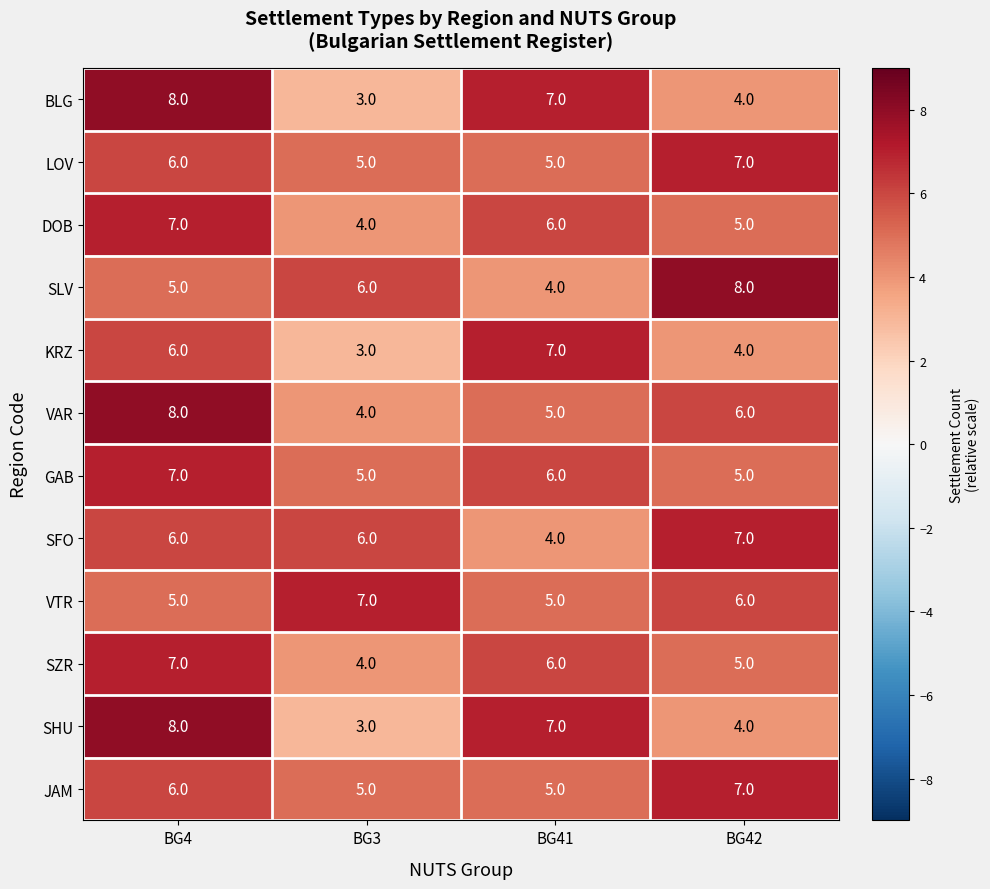

What is the spread (max minus min) of values at BG42?

4